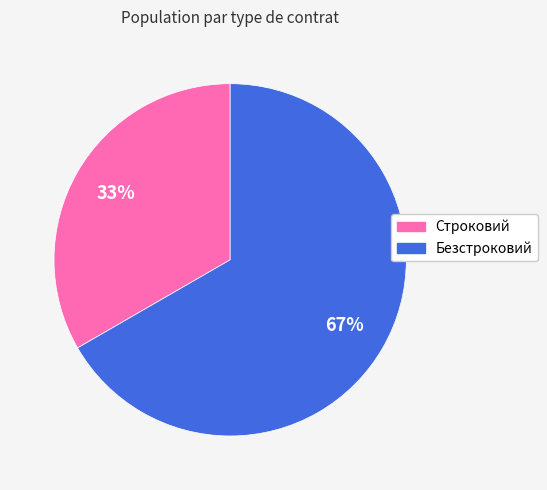

Rank the categories by value from highest to lowest.

Безстроковий, Строковий